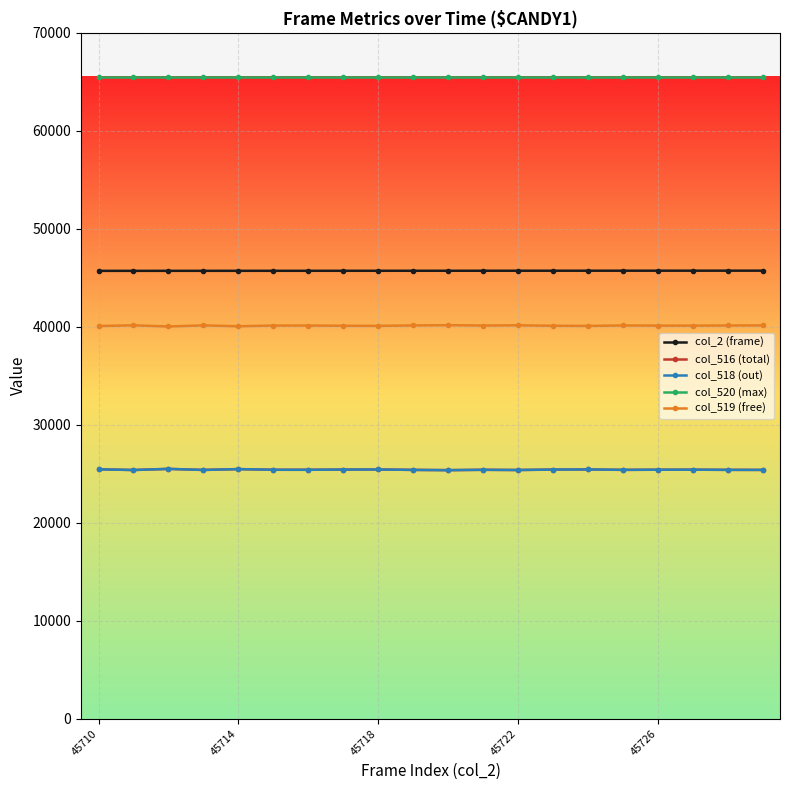

Which series has the largest total across all categories?

col_520 (max)